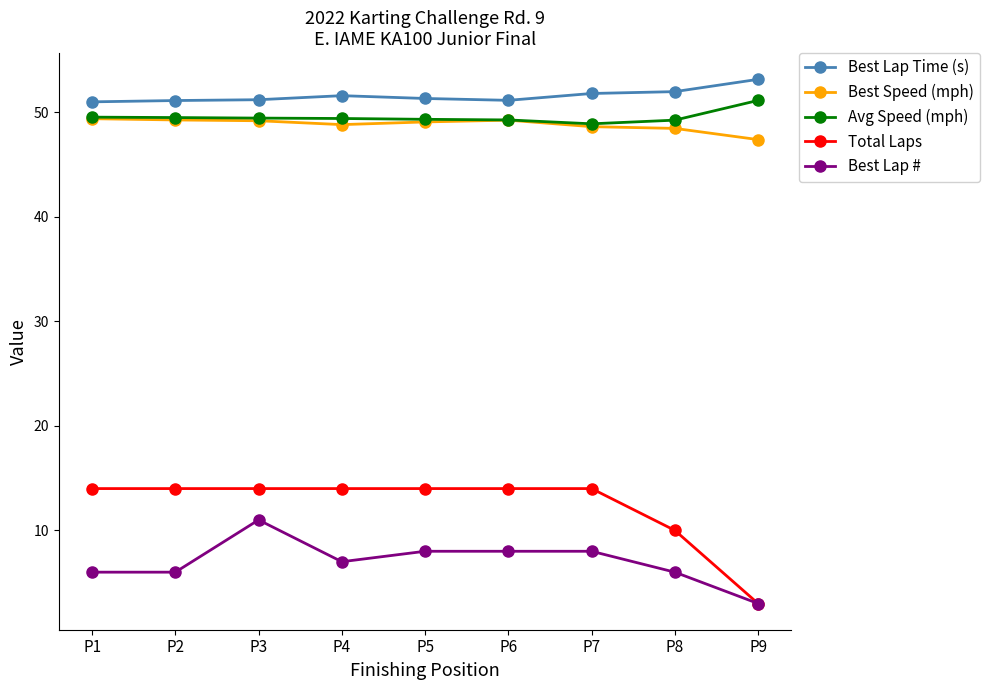

True or false: Best Speed (mph) has a value of 47.4 at P9.

True